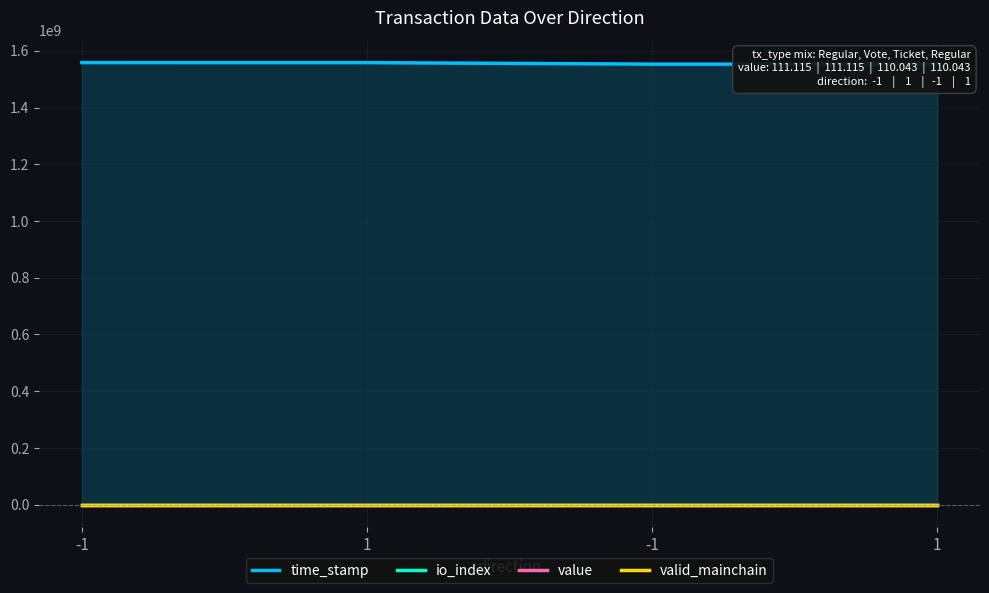

True or false: valid_mainchain has a value of 1.6 at -1.

False